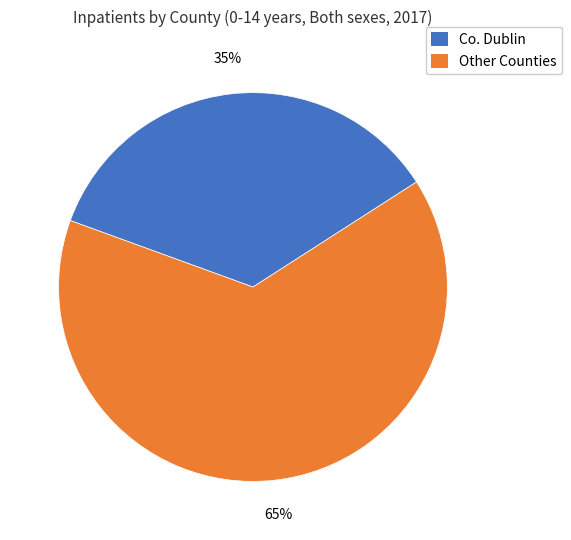

Is there any slice that represents more than half of the pie?

Yes